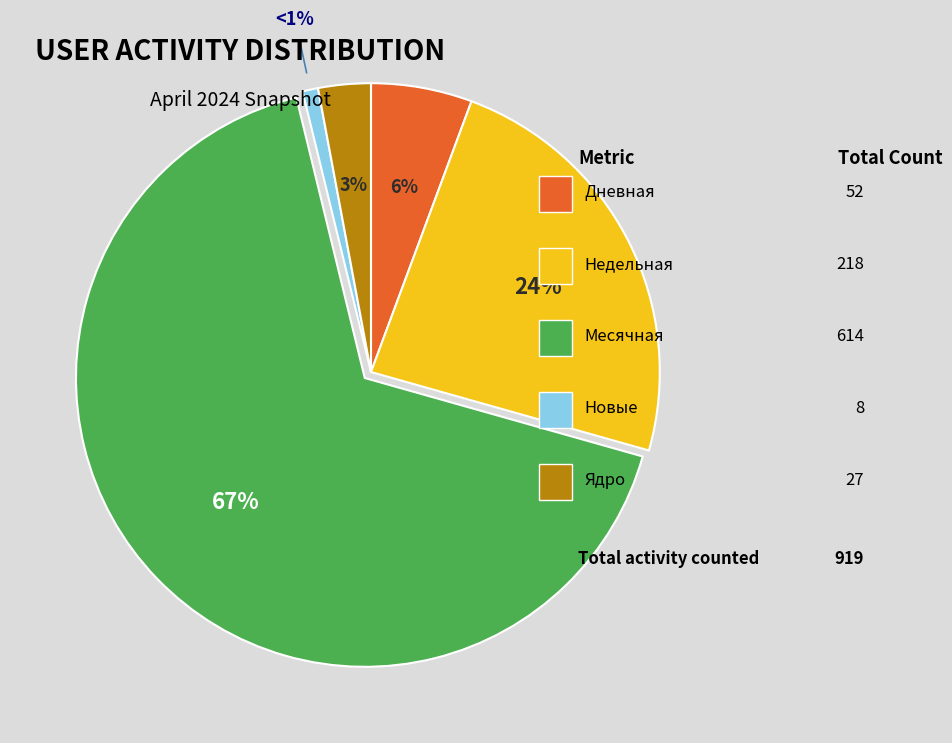

Is there a majority slice in this chart?

Yes